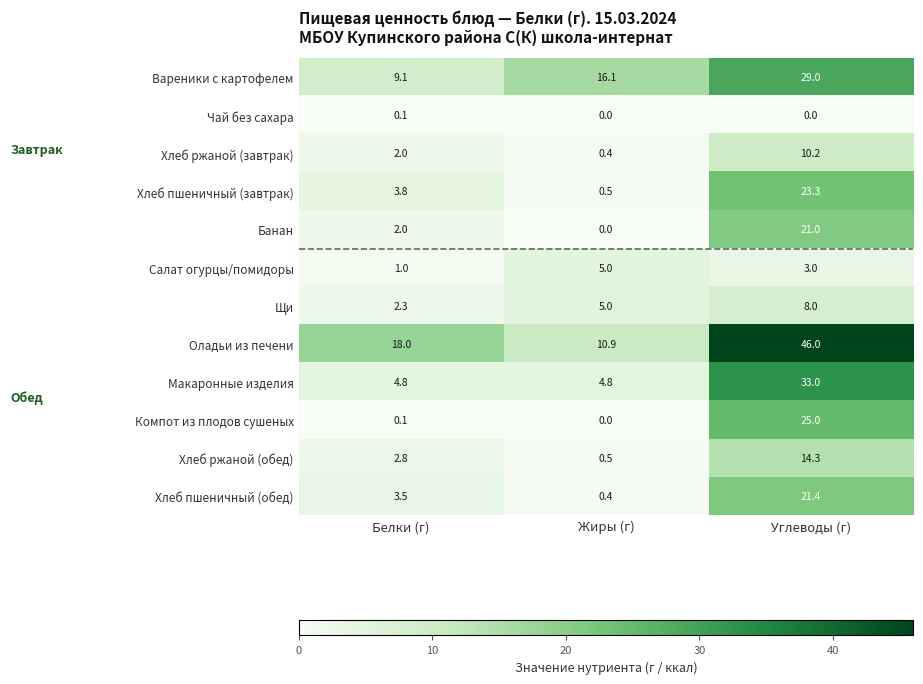

Where is Хлеб пшеничный (обед) nearest to the value 10?

Белки (г)